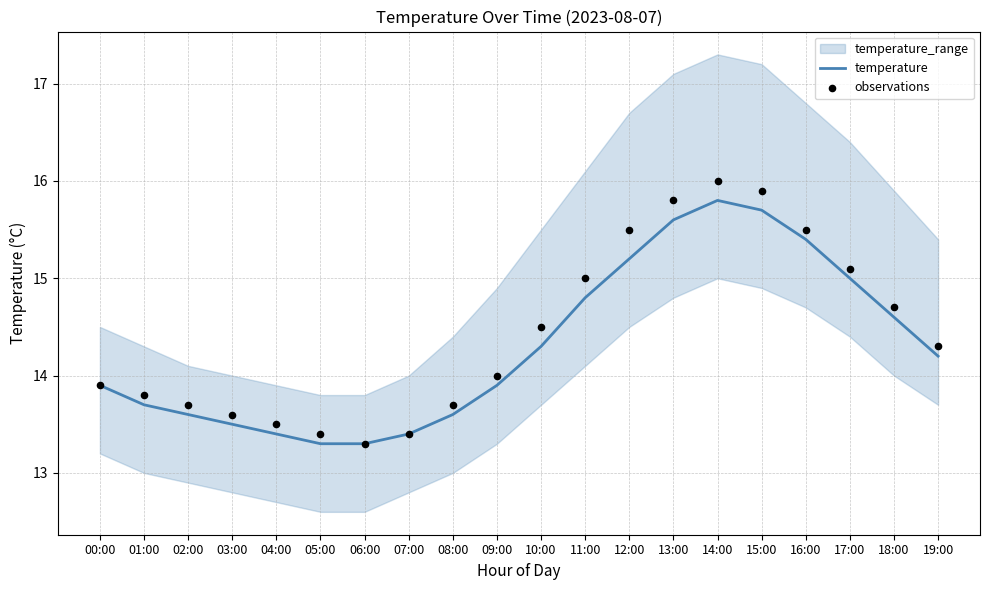

At which category is the sum across all series the highest?

14:00